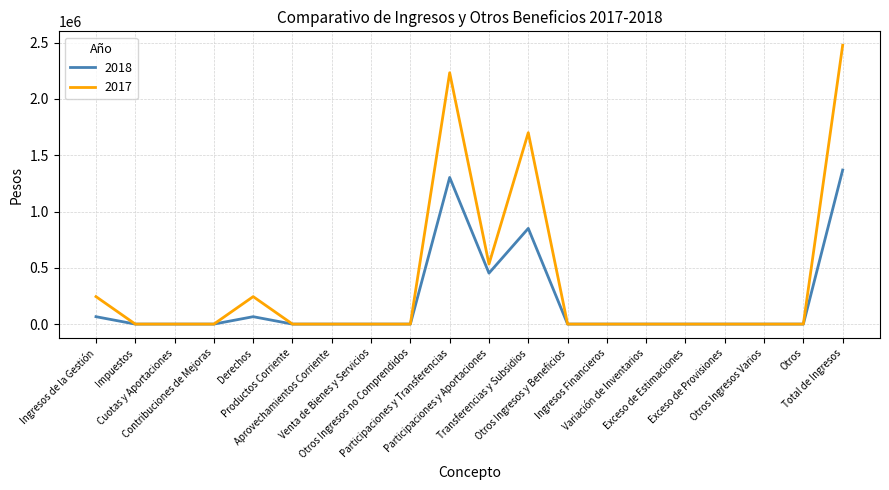

True or false: 2017 has a value of -1498703.1 at Exceso de Estimaciones.

False